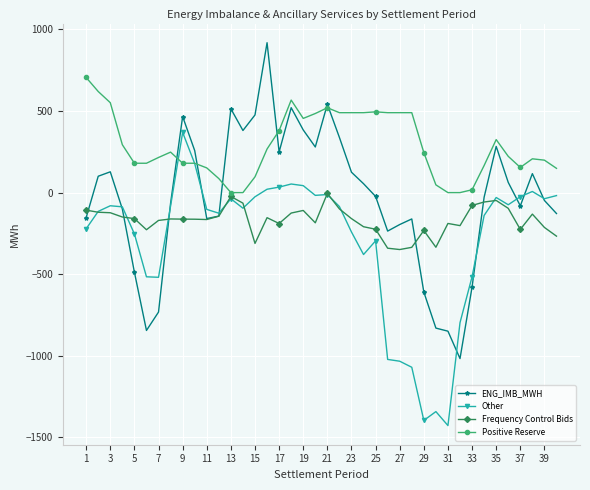

True or false: Positive Reserve has more than 0 interior local peaks.

True